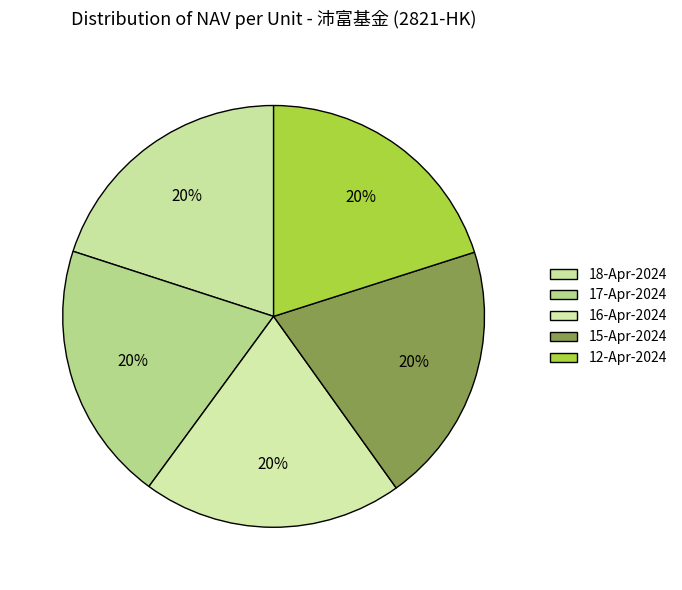

How many slices are in this pie chart?

5